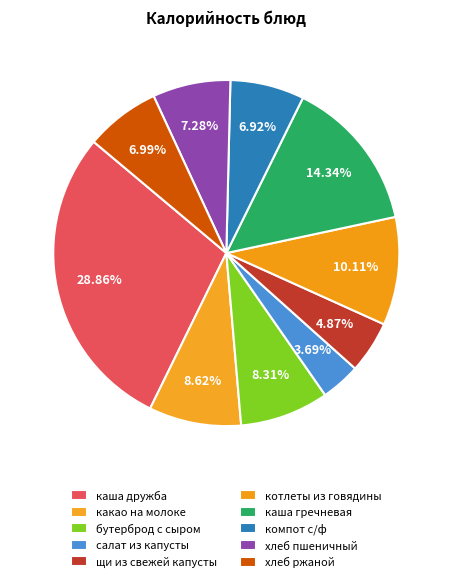

To the nearest percent, what percentage of the pie is щи из свежей капусты?

5%